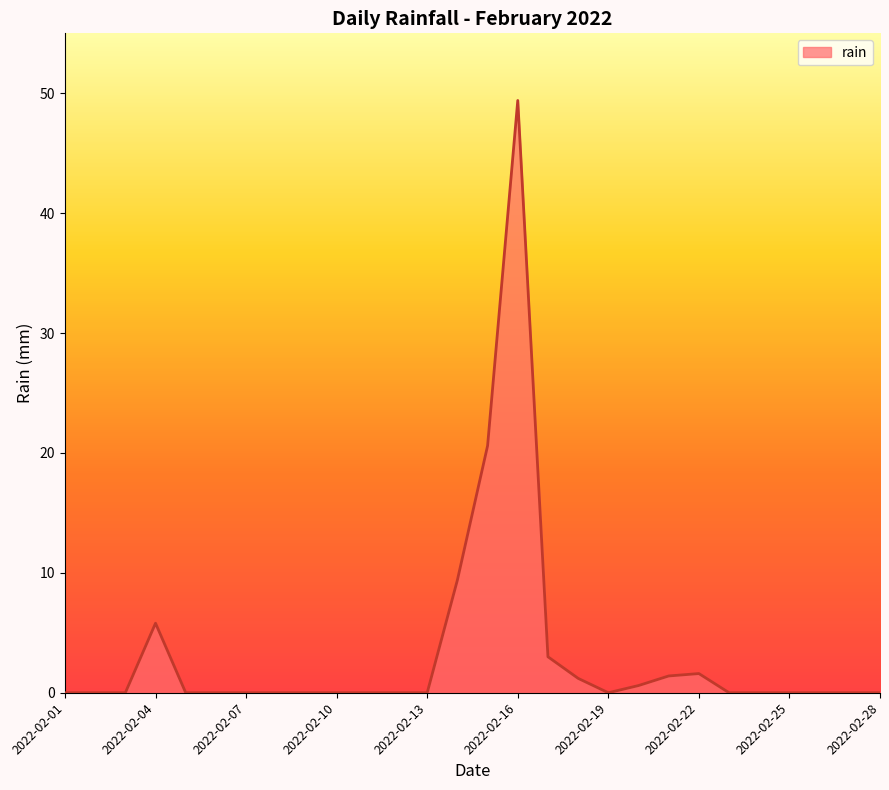

What is the greatest value displayed?

49.4